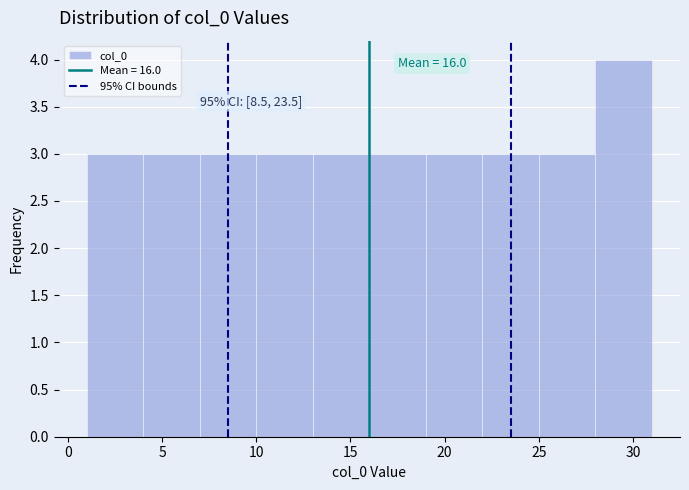

Over which range of the x-axis is the bar tallest?

28 to 31